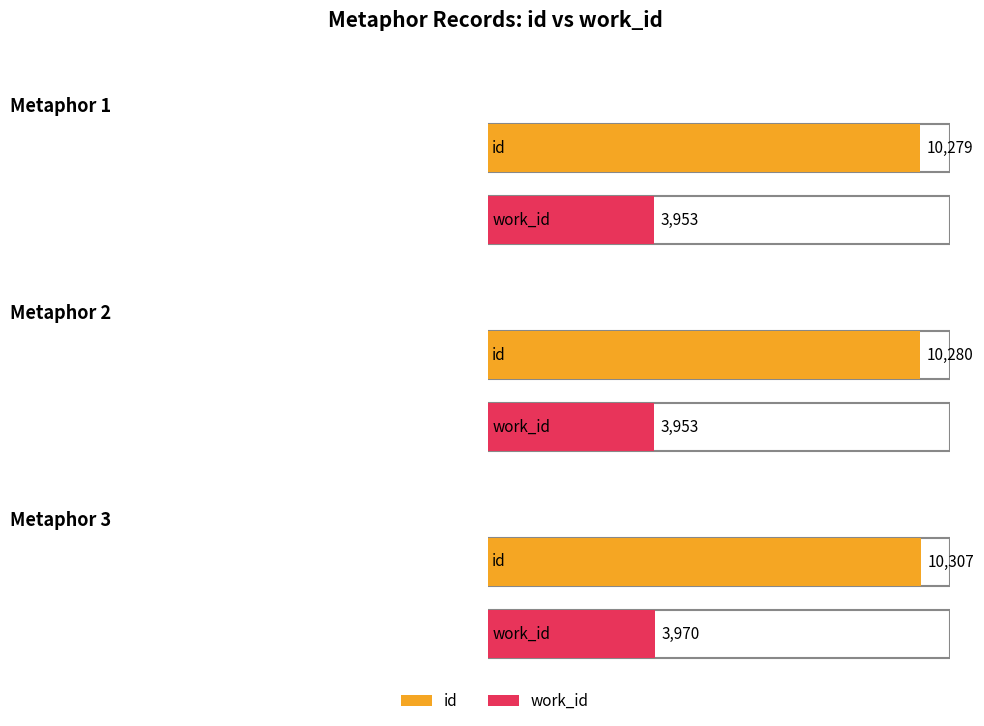

How many data points in id are above 10280?

1